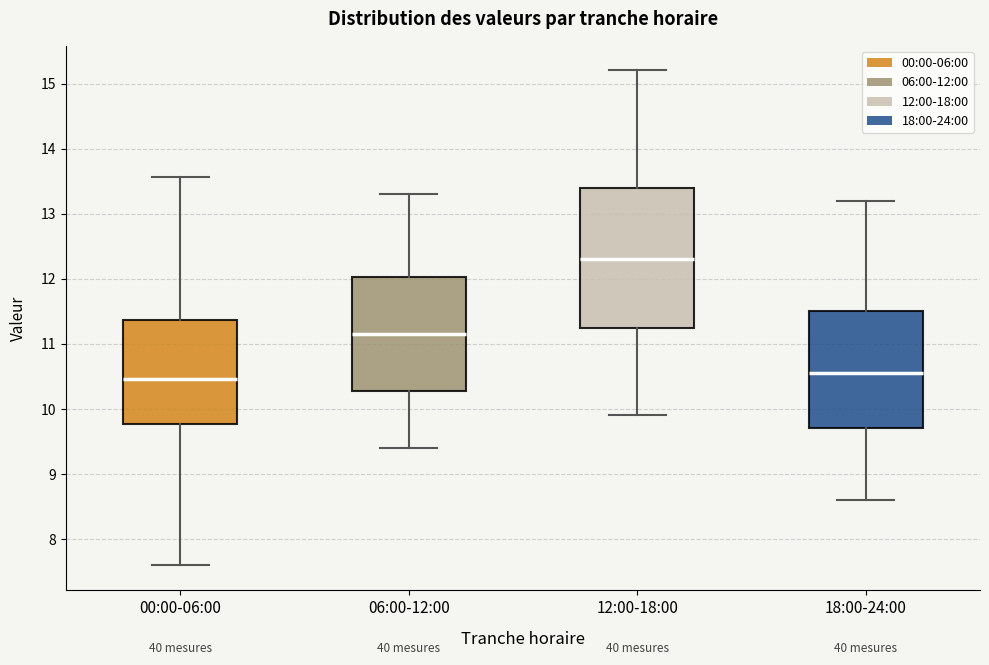

Reading left to right, transcribe this box plot: for each box, give where its median line is, the range the box spans, and where its two whiskers end, as read against the y-axis. The values are not printed on the chart, so give them approximately, as read against the axis.

00:00-06:00: median 10.5, box 9.8 to 11.4, whiskers 7.6 to 13.6
06:00-12:00: median 11.2, box 10.3 to 12.0, whiskers 9.4 to 13.3
12:00-18:00: median 12.3, box 11.3 to 13.4, whiskers 9.9 to 15.2
18:00-24:00: median 10.6, box 9.7 to 11.5, whiskers 8.6 to 13.2